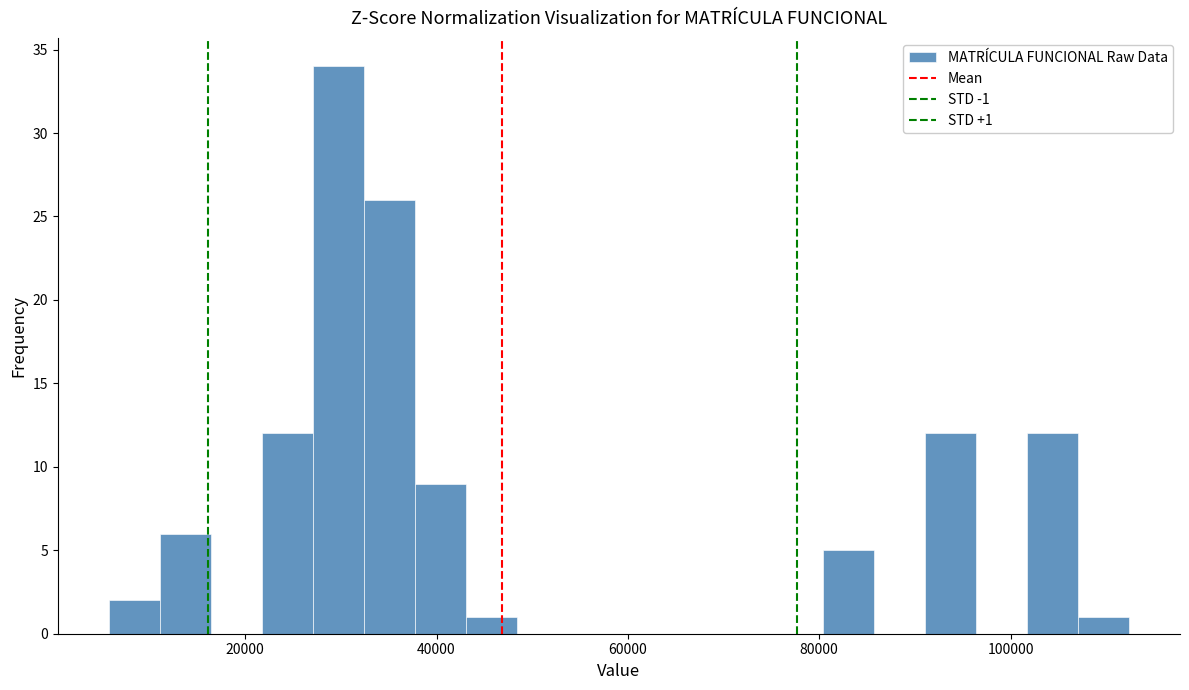

Around what value on the x-axis is the tallest bar? Give the approximate position of its centre, as read against the axis.

30000